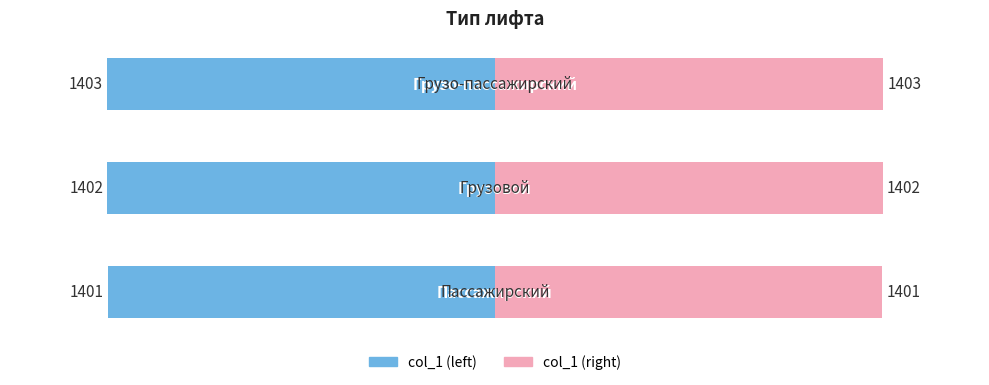

What is the sum of the values at Грузо-пассажирский and Грузовой?

2805